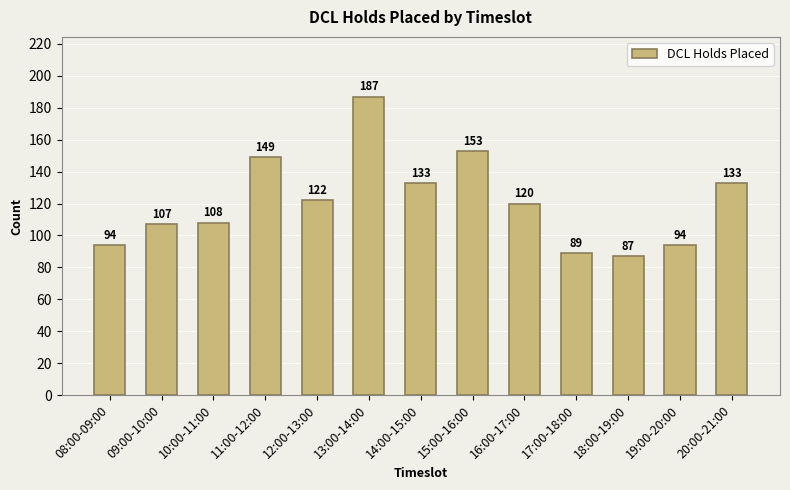

Count the number of data series in this chart.

1